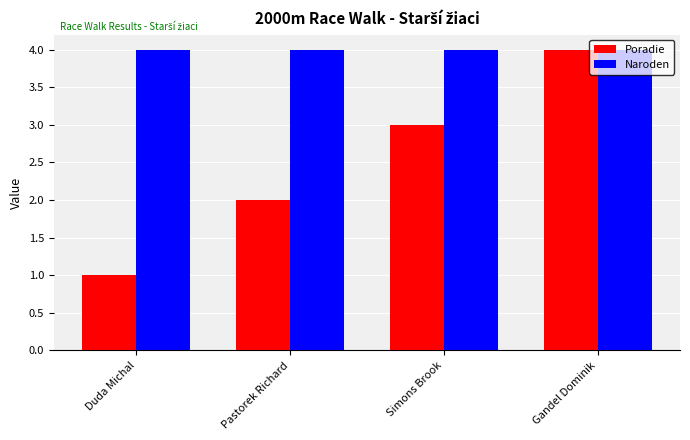

Which label corresponds to the smallest value in the chart?

Duda Michal